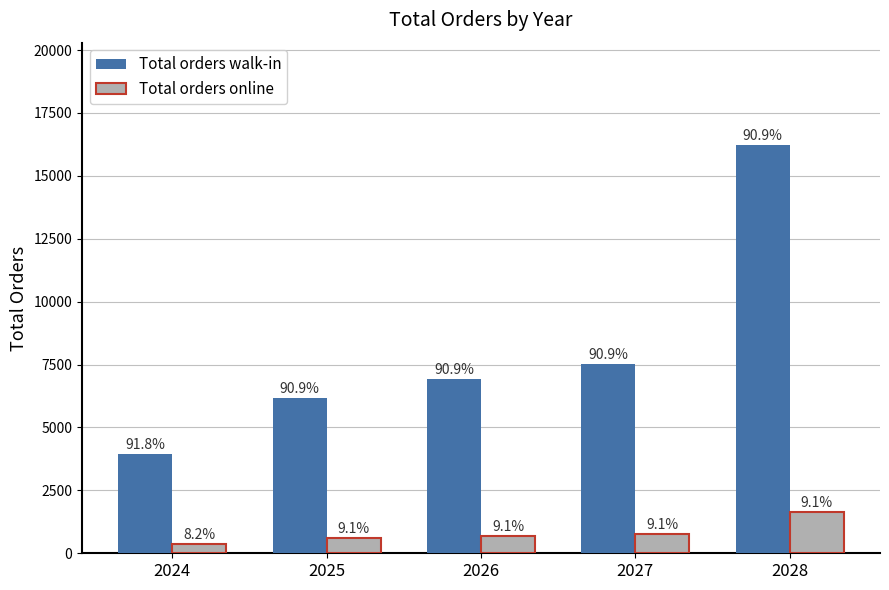

What is the difference between the maximum and minimum values in the Total orders walk-in series?

12281.8